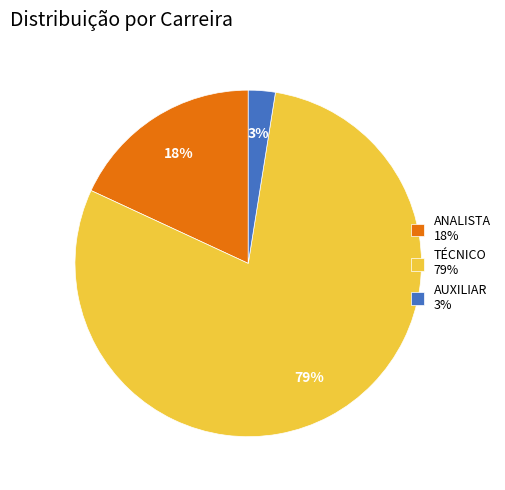

How many segments does this pie chart have?

3